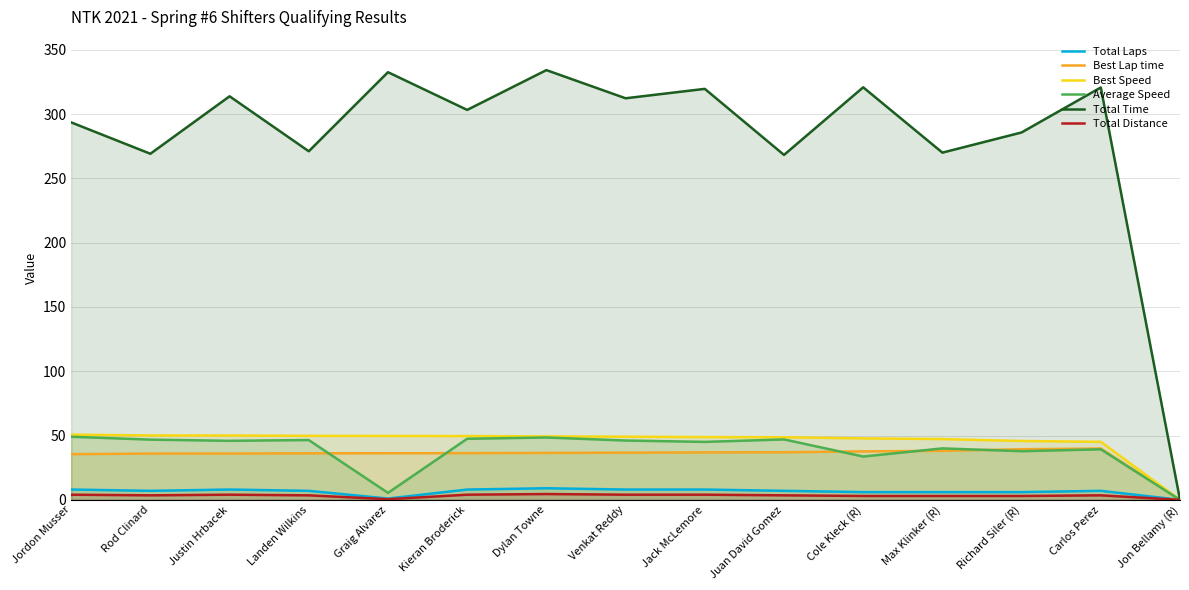

True or false: Average Speed and Total Laps intersect in this chart.

False